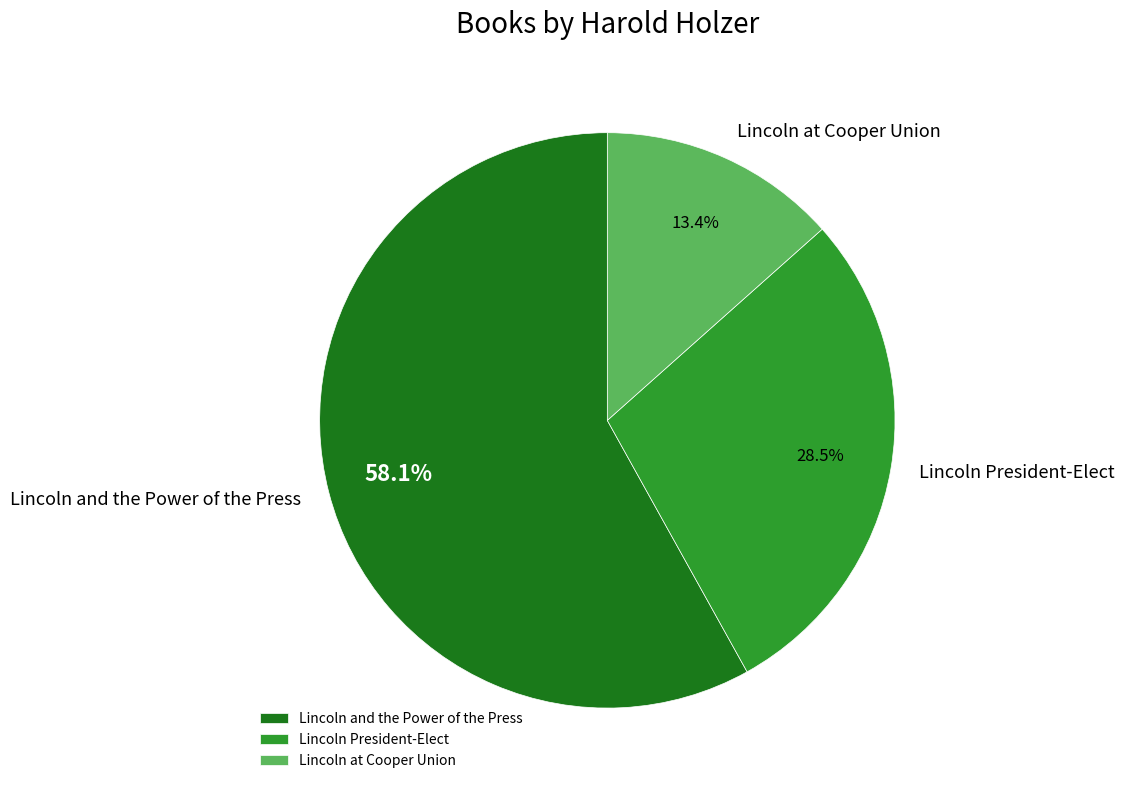

Rank the categories by value from lowest to highest.

Lincoln at Cooper Union, Lincoln President-Elect, Lincoln and the Power of the Press